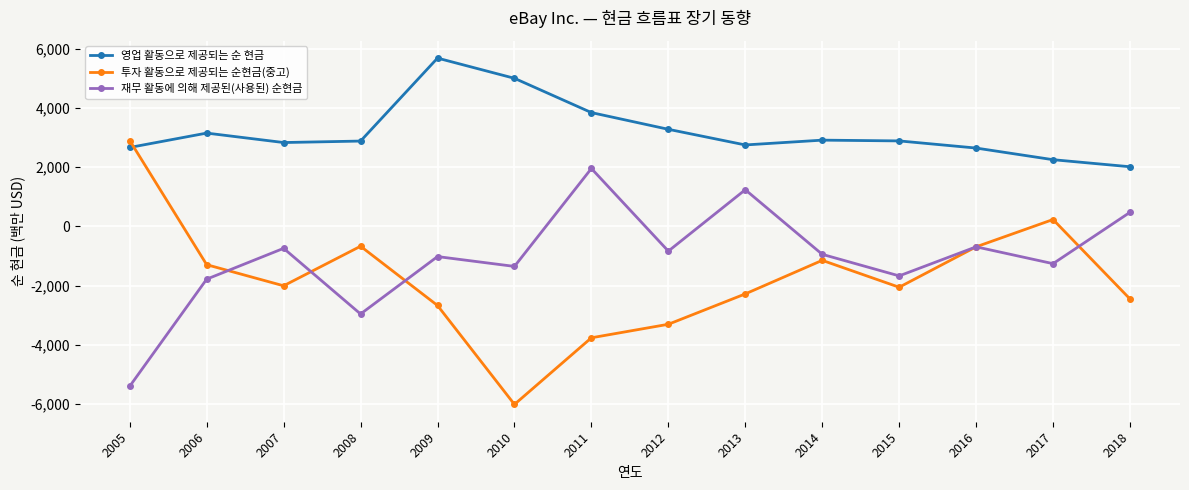

Count the number of categories in the chart.

14